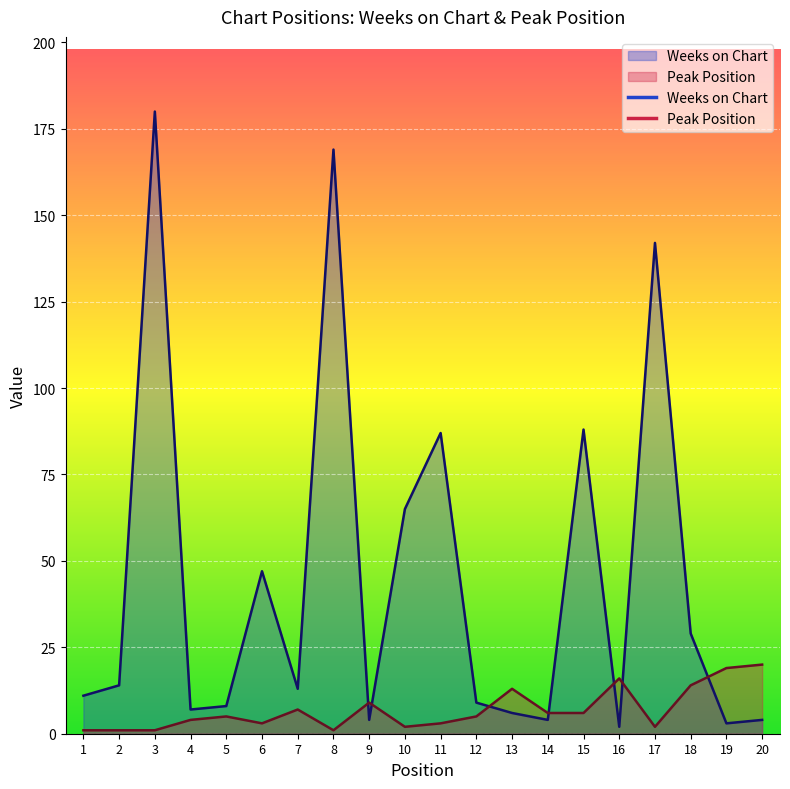

Which category has the highest value in the Peak Position series?

20